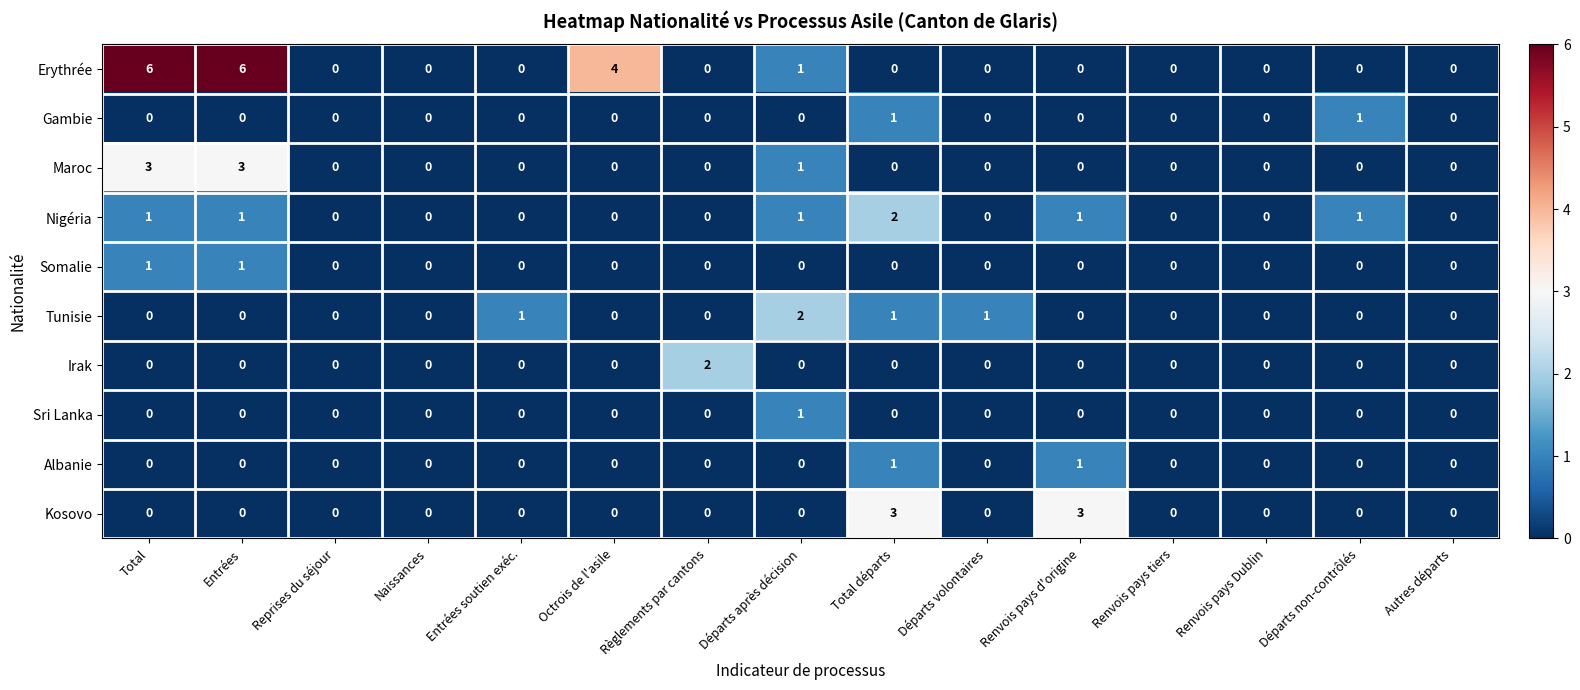

What is the spread (max minus min) of values at Règlements par cantons?

2